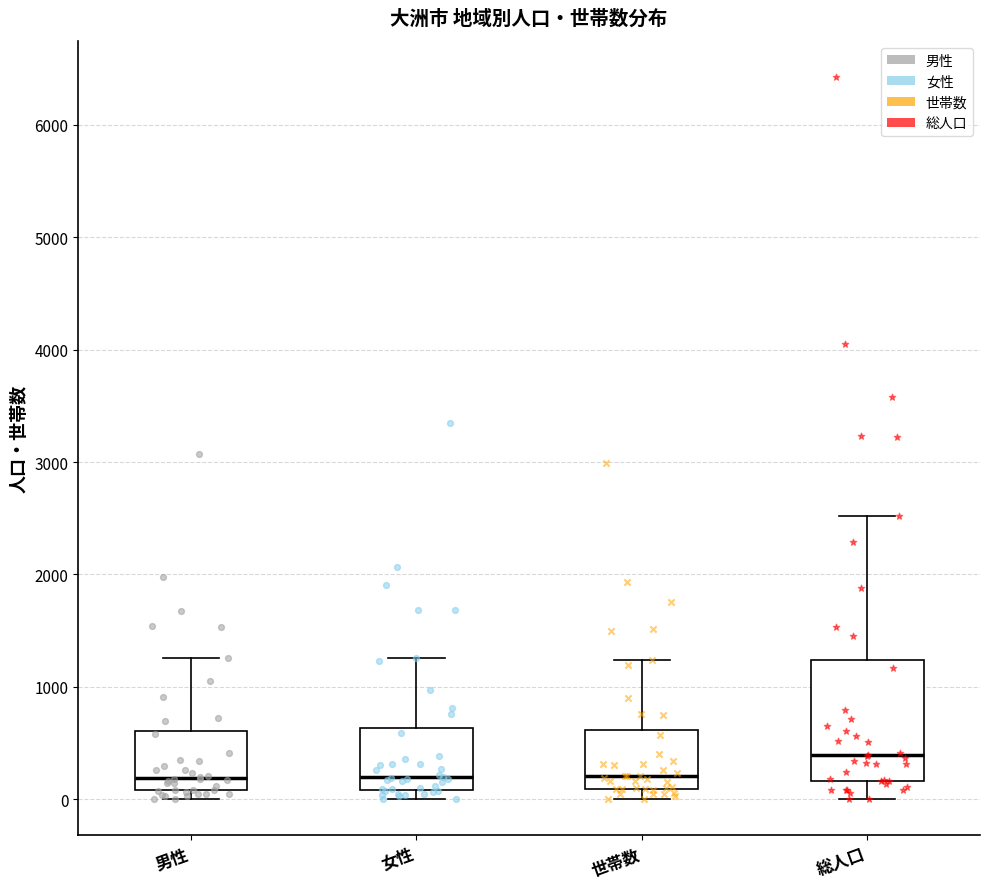

Where does the upper whisker of the box for 世帯数 end on the y-axis? The values are not printed on the chart, so give them approximately, as read against the axis.

1200